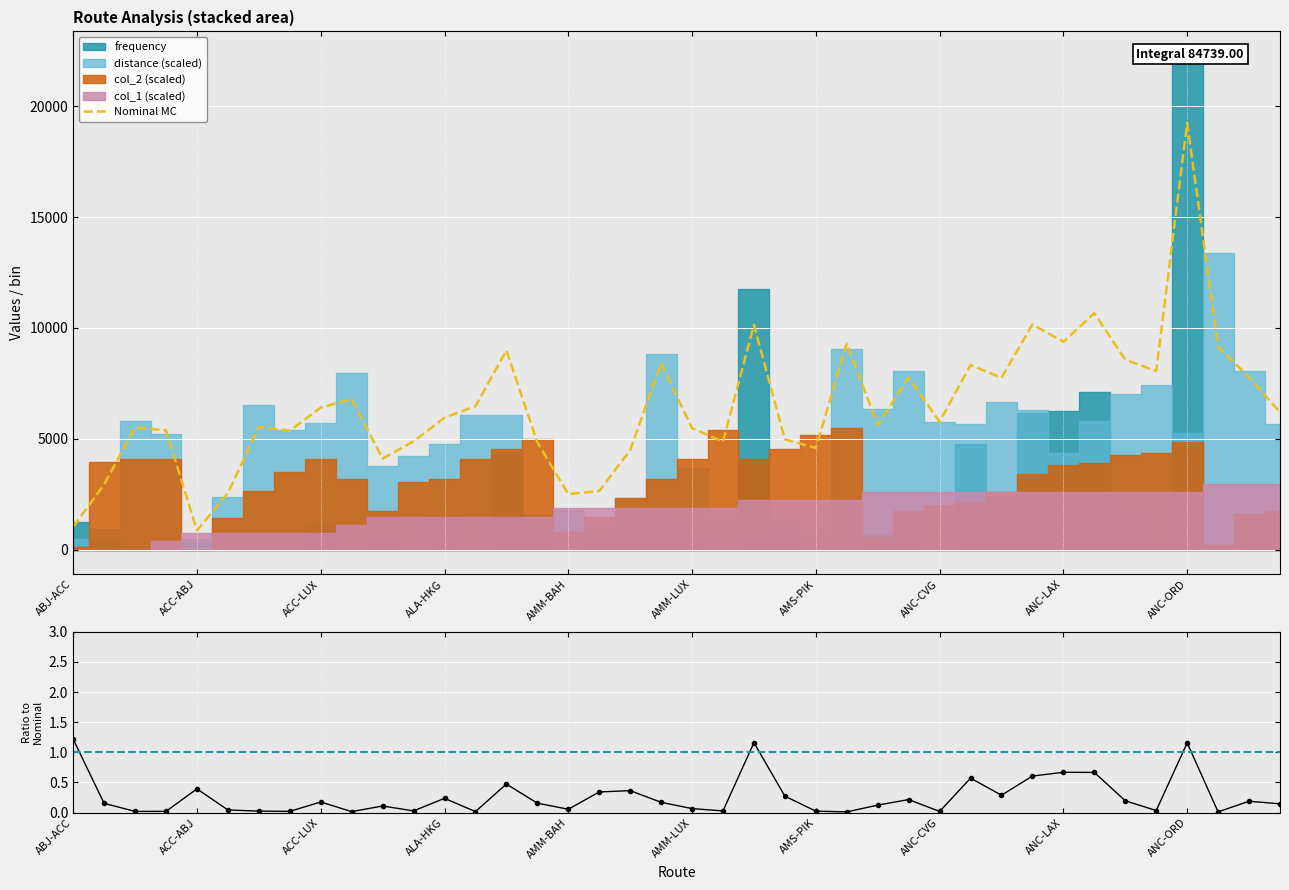

Which has a higher value, 19 or 26?

19